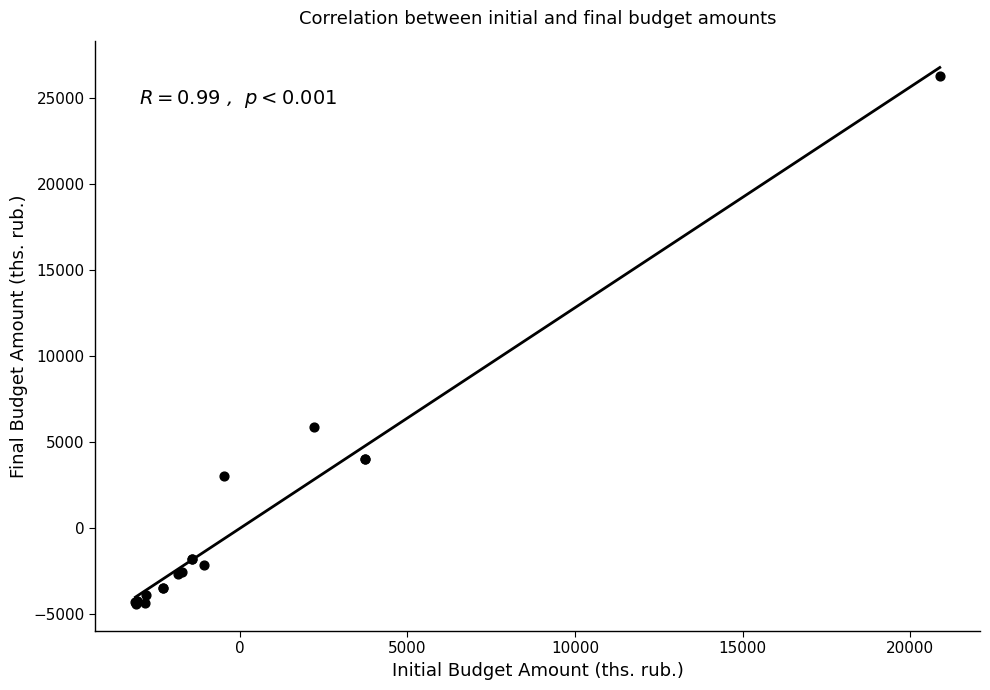

What Y value in the scatter plot is closest to 10927?

5885.6